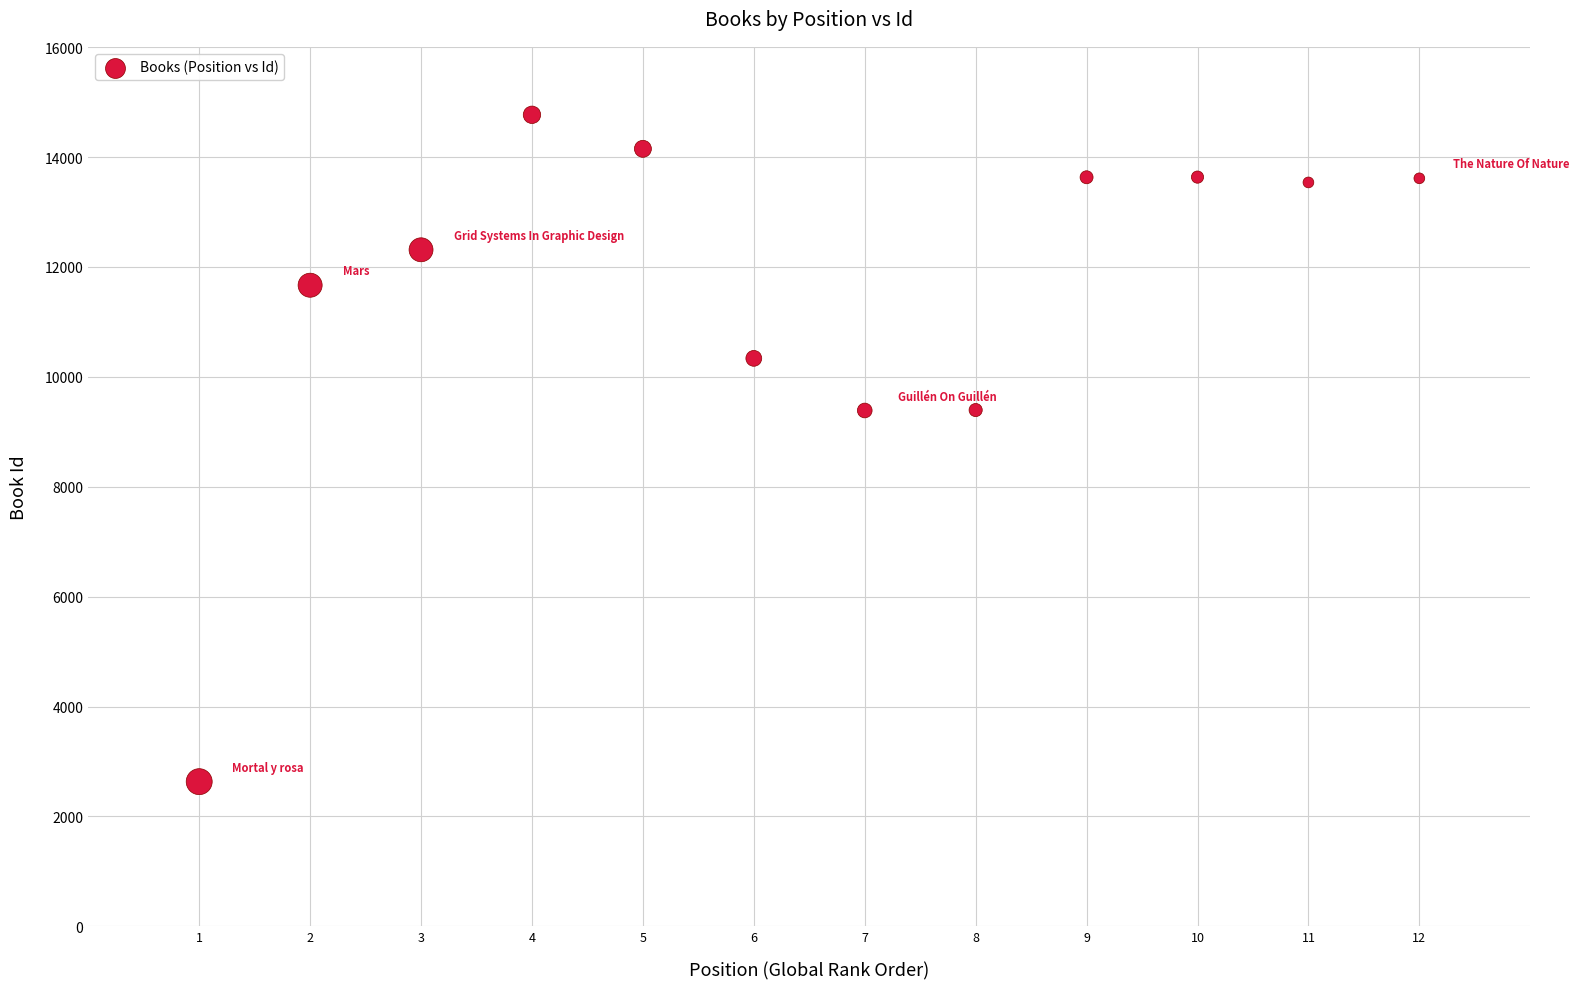

What is the range of X values (max minus min)?

11